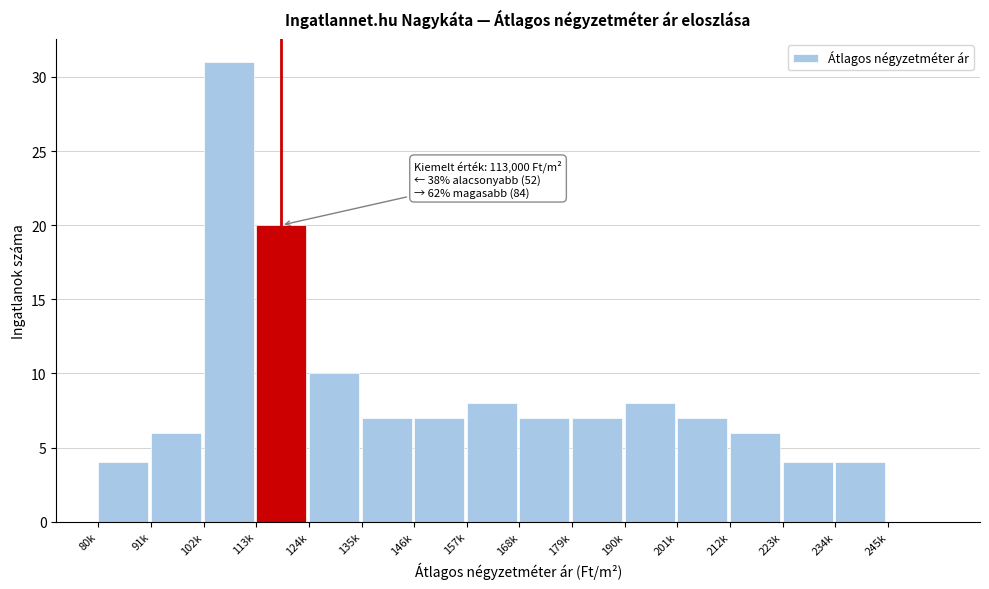

Reading left to right, transcribe all the data shown in this chart.

80k=4	91k=6	102k=31	113k=20	124k=10	135k=7	146k=7	157k=8	168k=7	179k=7	190k=8	201k=7	212k=6	223k=4	234k=4	245k=0